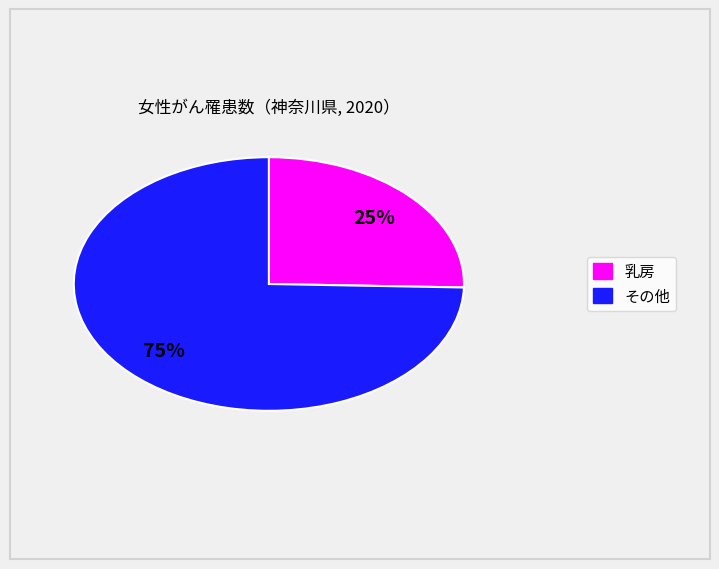

To the nearest percent, what is the average slice percentage?

50%